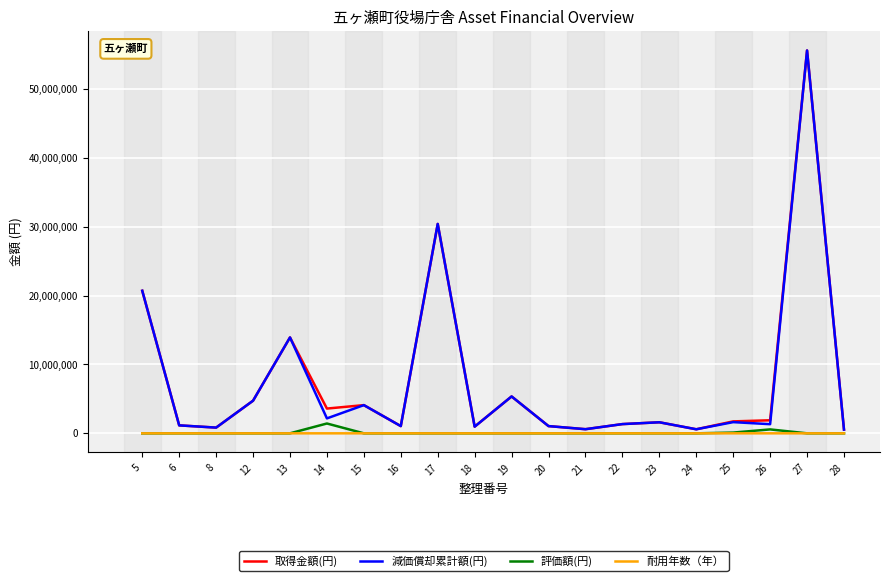

Reading left to right, list all the values displayed in this chart.

取得金額(円): 20704950	1155000	830970	4737180	13924575	3595200	4095000	1050000	30408000	969570	5355000	1050000	600000	1339800	1604778	588000	1732500	1895250	55601805	539700
減価償却累計額(円): 20704949	1154999	830969	4737179	13924574	2167902	4094999	1049999	30407999	969569	5354999	1049999	599999	1339799	1604777	587999	1625078	1326668	55601804	539699
評価額(円): 1	1	1	1	1	1427298	1	1	1	1	1	1	1	1	1	1	107422	568582	1	1
耐用年数（年）: 5	3	4	5	5	15	10	4	10	7	6	5	10	5	5	8	15	20	4	6